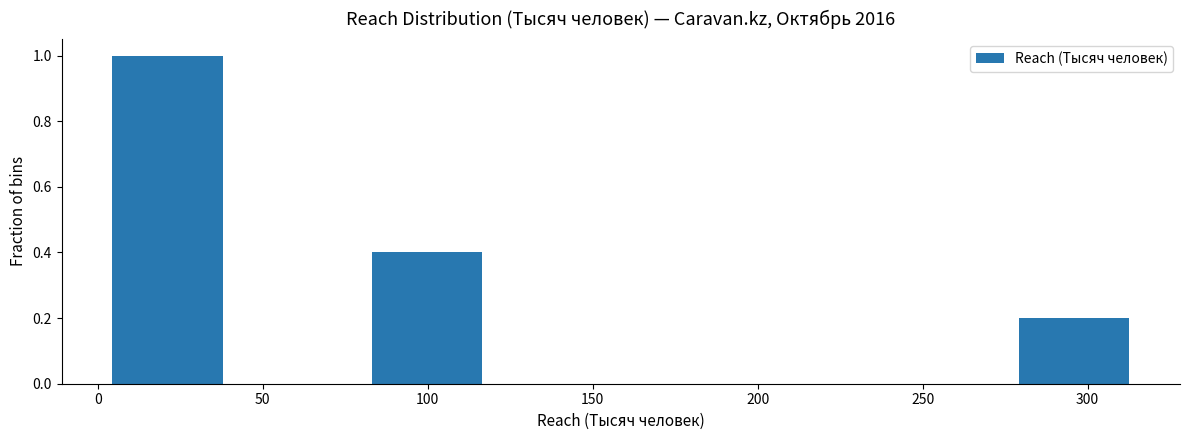

How tall is the bar that spans 5 to 45 on the x-axis? Neither the bar edges nor the heights are printed on the chart, so give them approximately, as read against the axes.

1.0